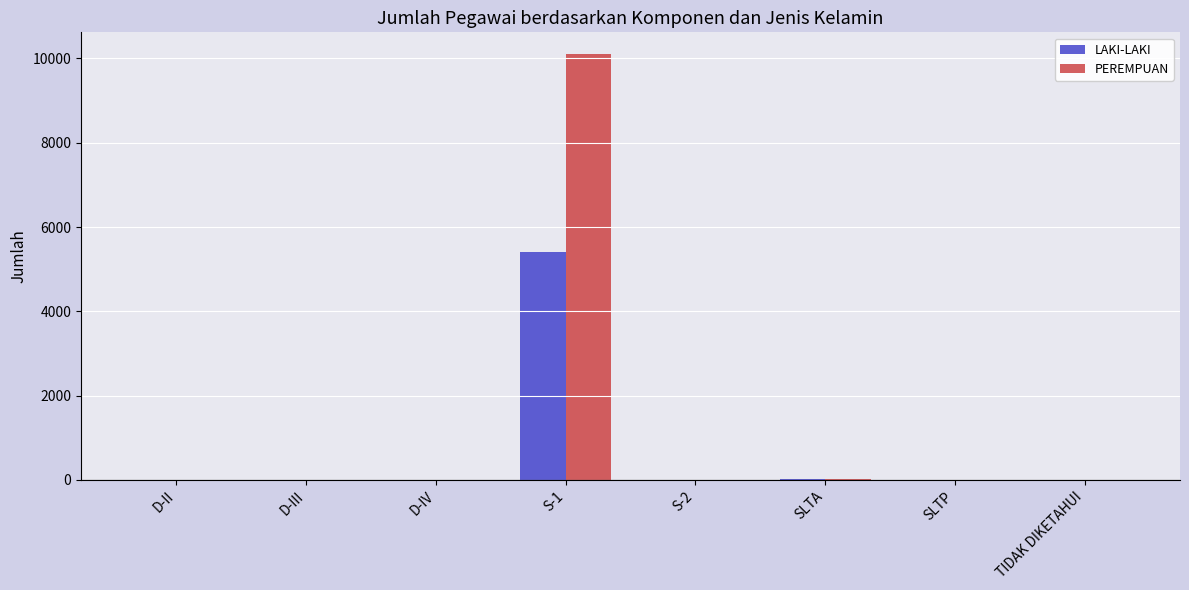

What is the total value across all series at D-II?

1